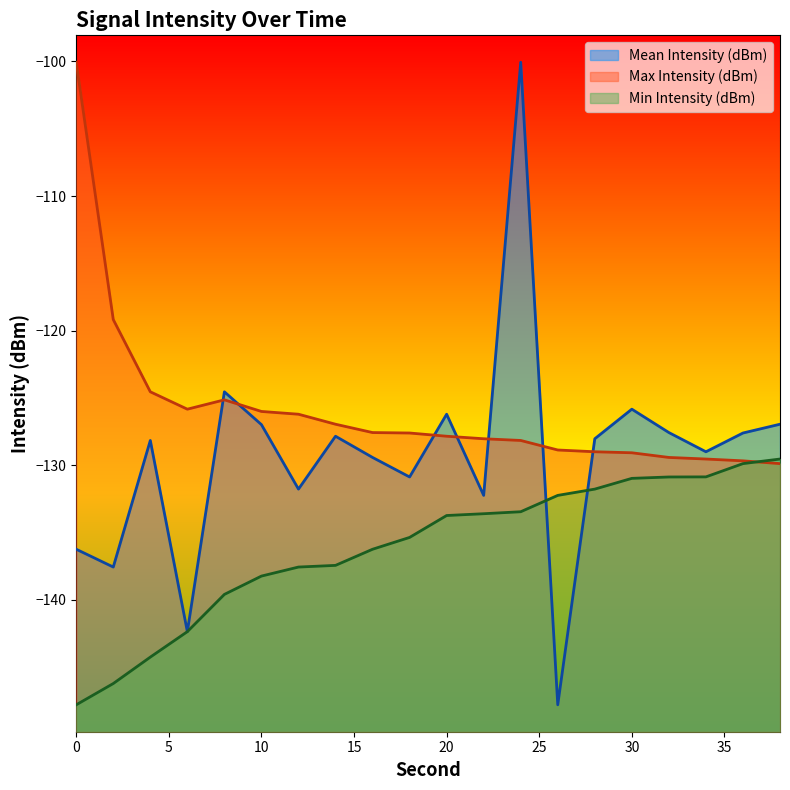

Which series ends up on top after the final intersection of Mean Intensity (dBm) and Min Intensity (dBm)?

Mean Intensity (dBm)